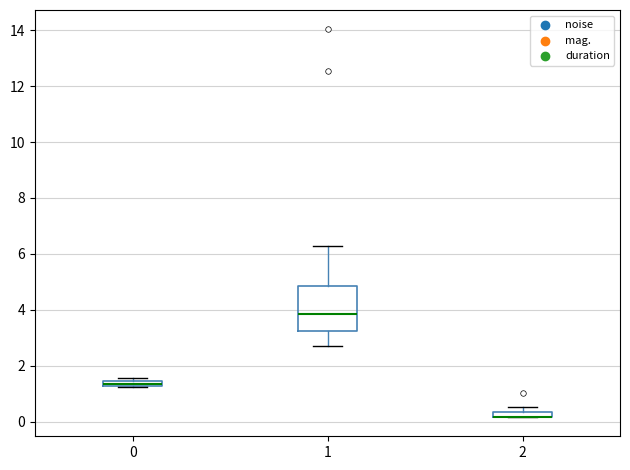

Comparing the boxes themselves (not the whiskers), which one is the tallest?

1